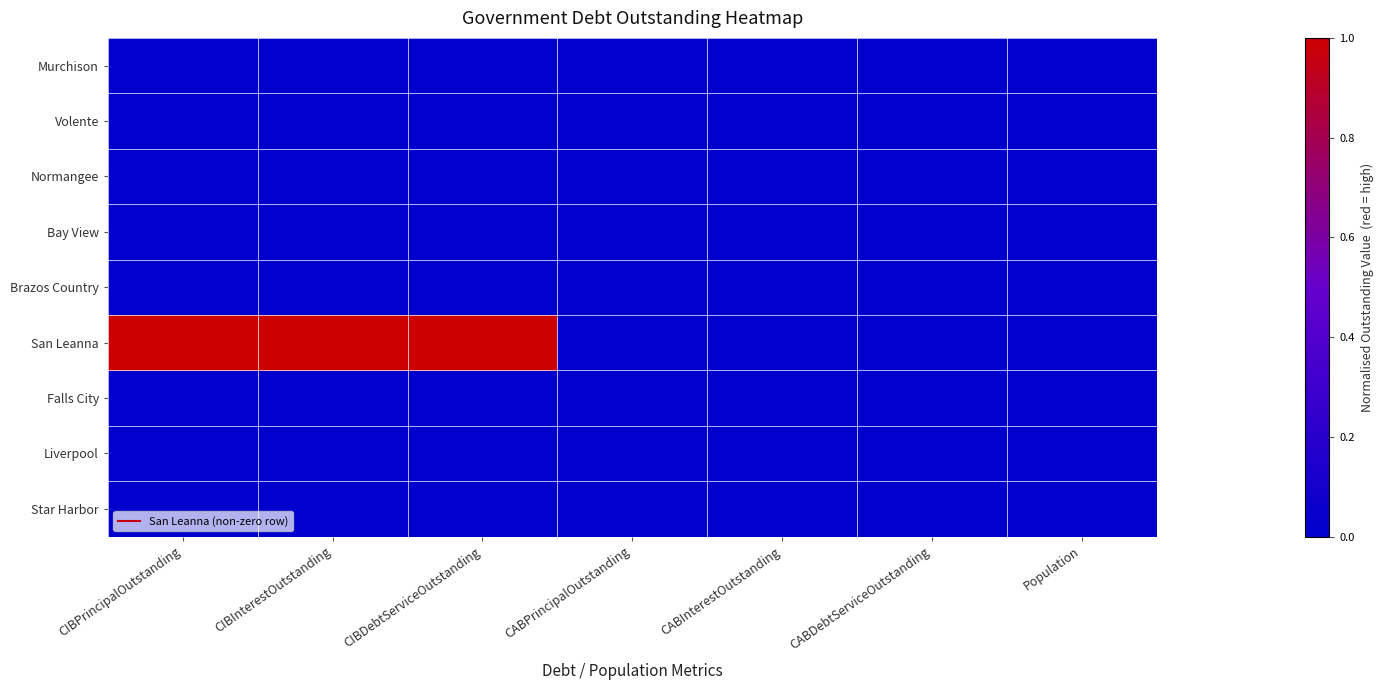

At how many categories does at least one series exceed 0?

3